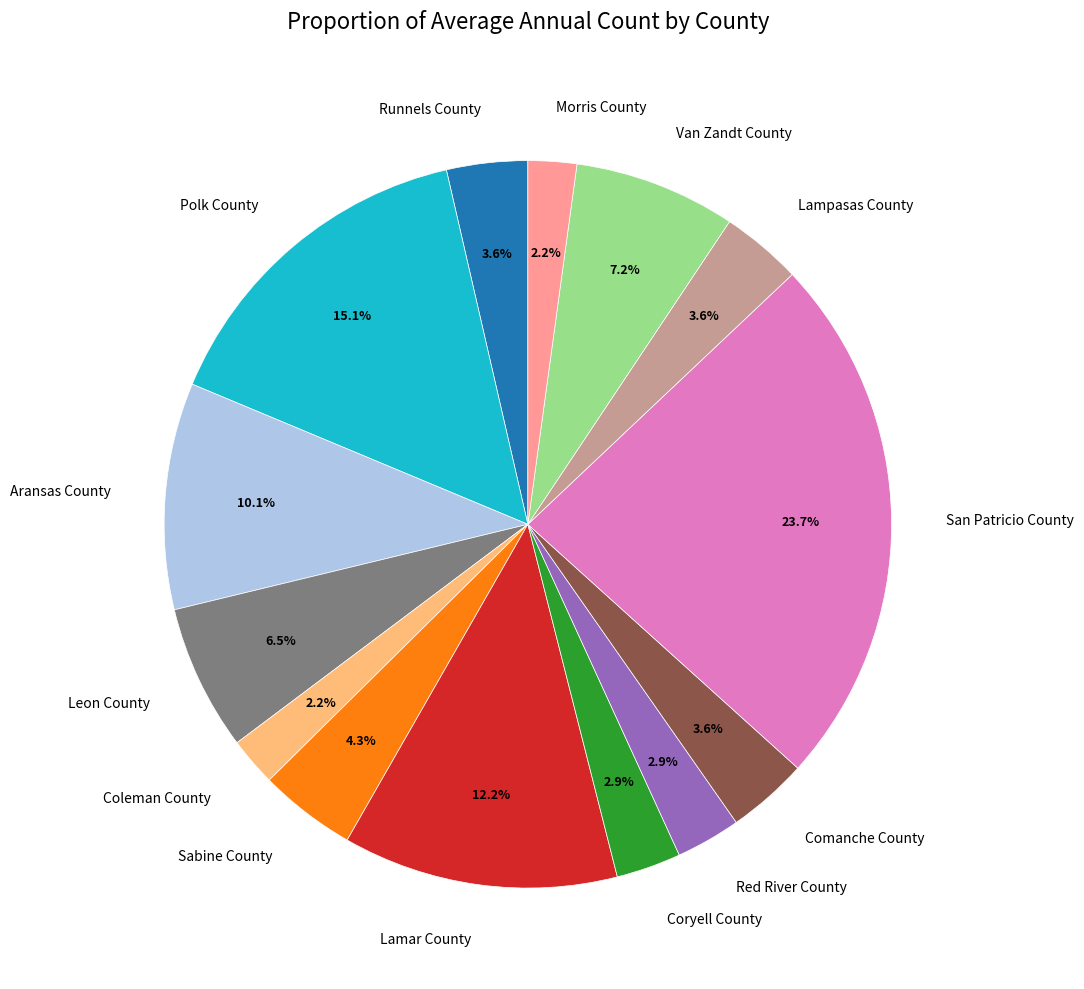

Is there a majority slice in this chart?

No